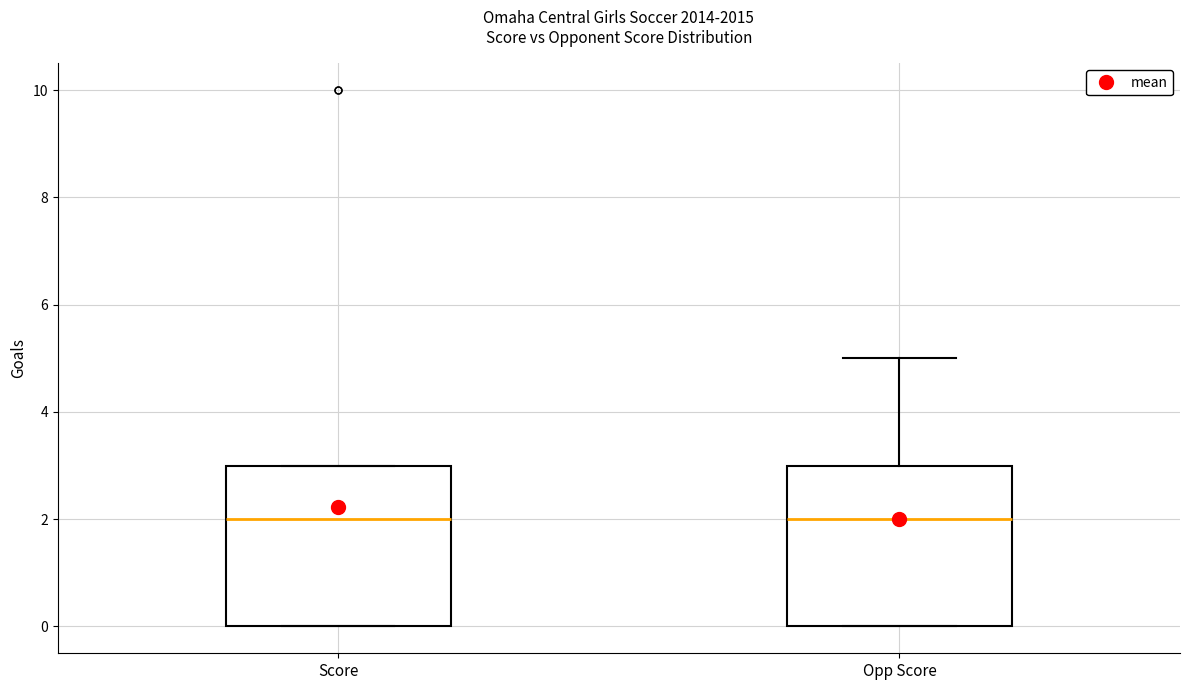

Reading left to right, transcribe this box plot: for each box, give where its median line is, the range the box spans, and where its two whiskers end, as read against the y-axis. The values are not printed on the chart, so give them approximately, as read against the axis.

Score: median 2, box 0 to 3, whiskers 0 to 3
Opp Score: median 2, box 0 to 3, whiskers 0 to 5